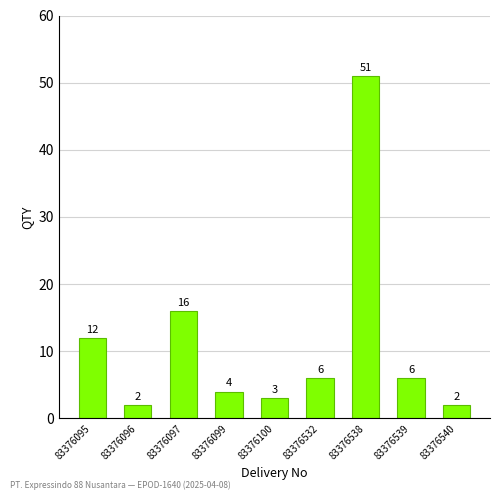

Is it true that the value at 83376532 is 9?

False